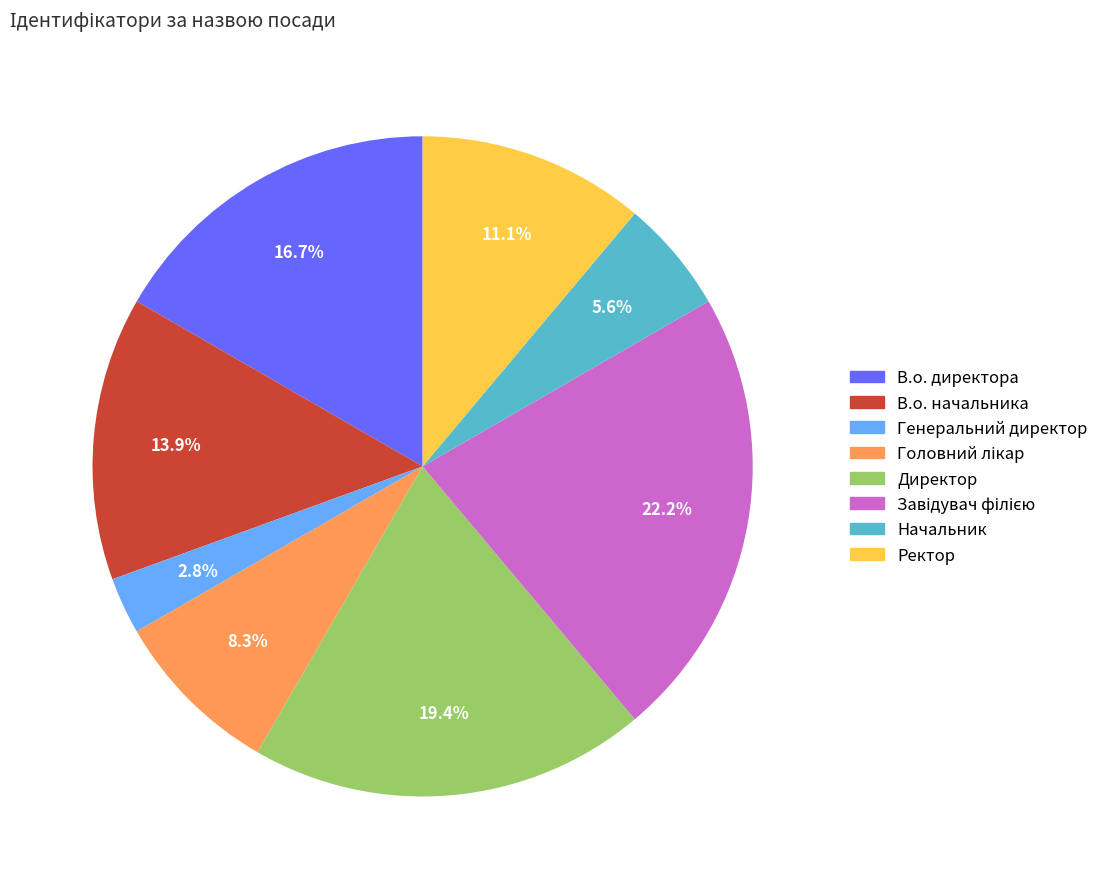

What is the ratio of the value at Начальник to the value at В.о. начальника?

0.4